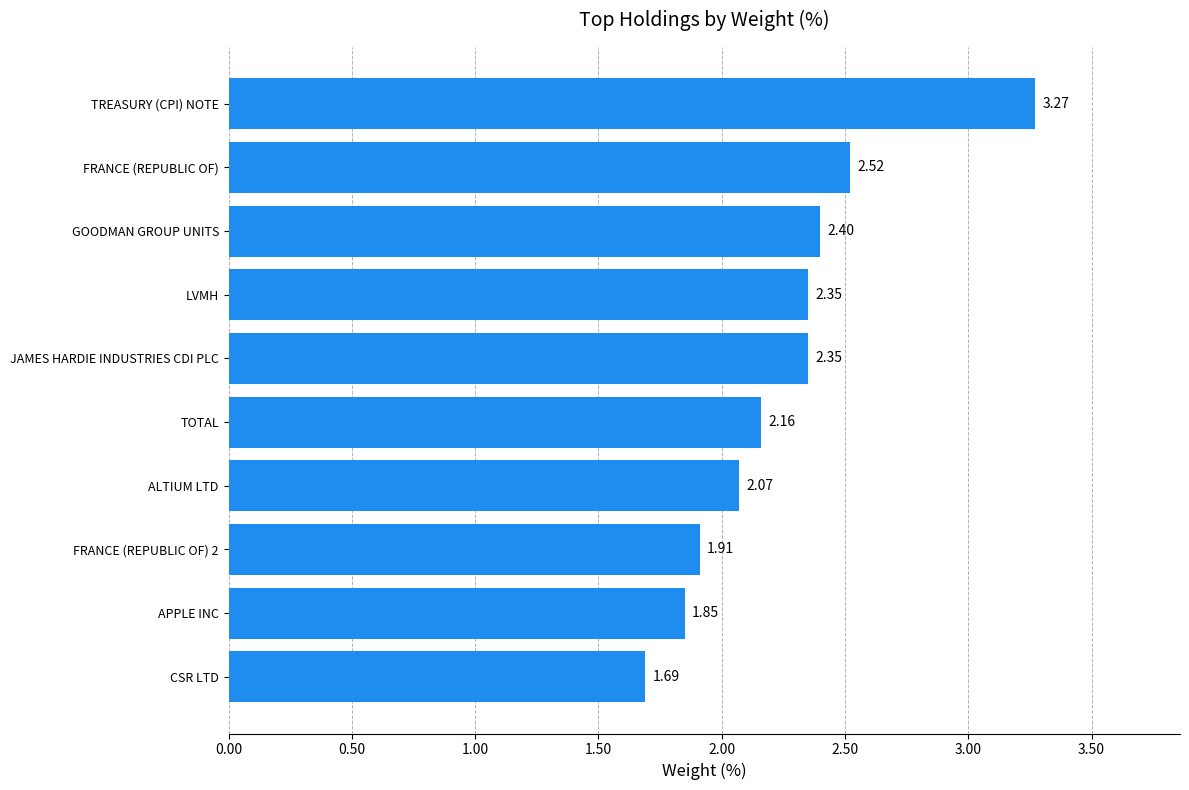

Which has a higher value, GOODMAN GROUP UNITS or FRANCE (REPUBLIC OF) 2?

GOODMAN GROUP UNITS